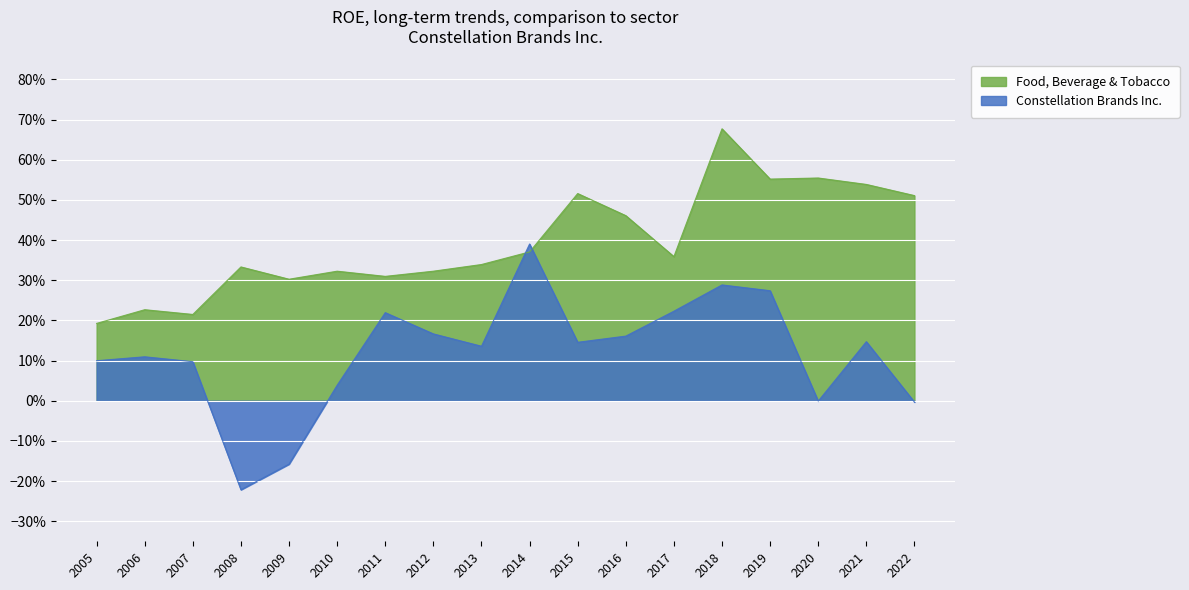

Reading left to right, list all the values displayed in this chart.

Constellation Brands Inc.: 0.1	0.1	0.1	-0.2	-0.2	0.0	0.2	0.2	0.1	0.4	0.1	0.2	0.2	0.3	0.3	-0.0	0.1	-0.0
Food, Beverage & Tobacco: 0.2	0.2	0.2	0.3	0.3	0.3	0.3	0.3	0.3	0.4	0.5	0.5	0.4	0.7	0.6	0.6	0.5	0.5